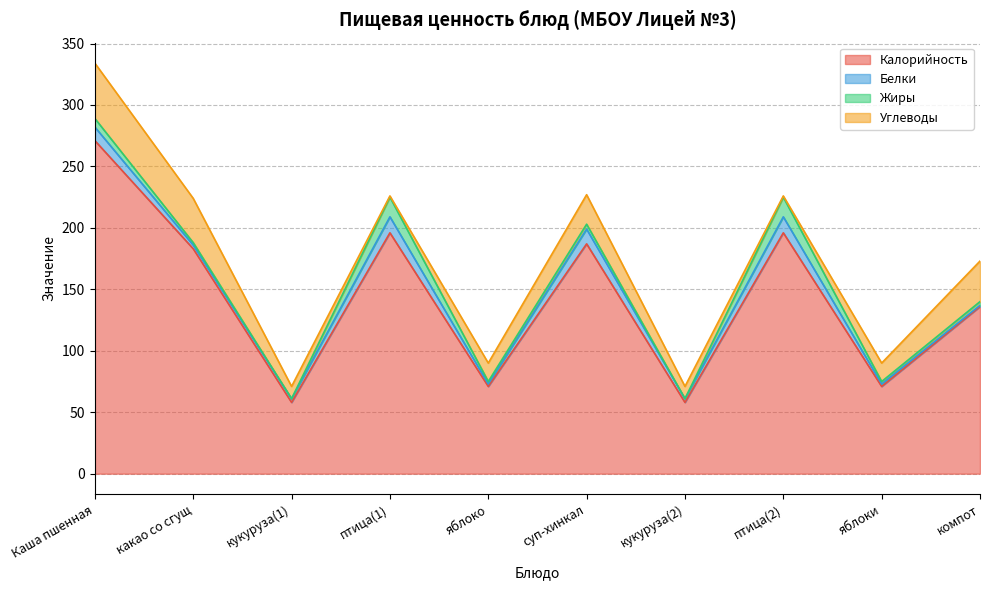

Does the chart display data point markers on the line(s)?

No